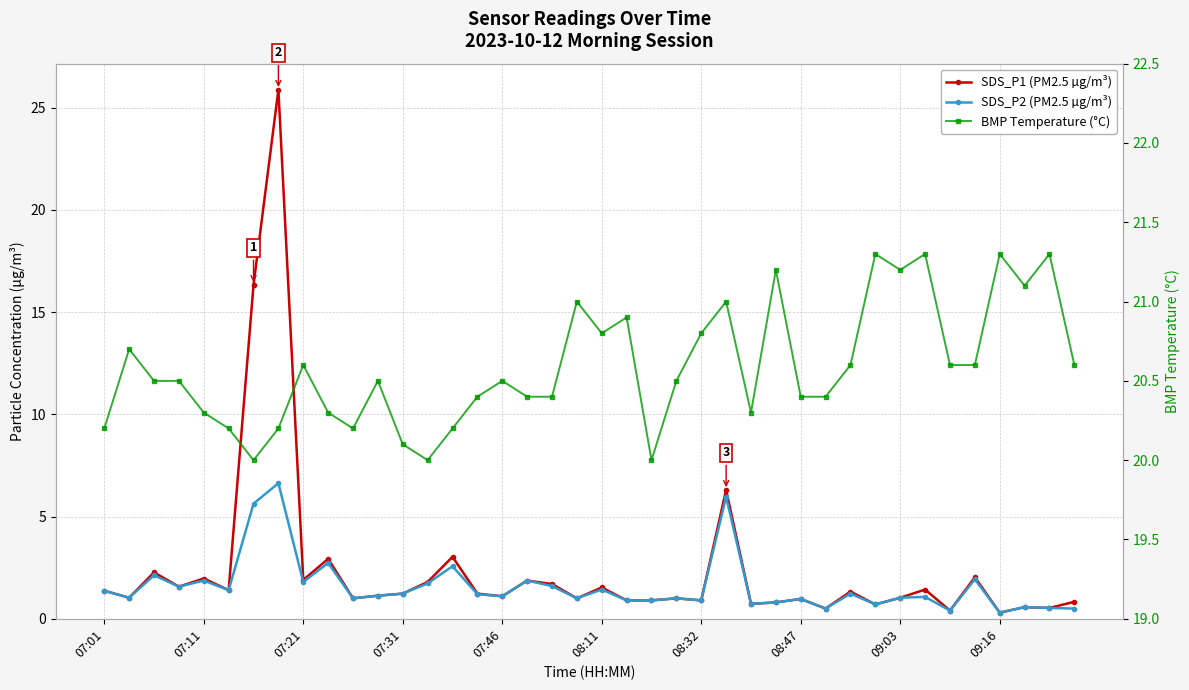

True or false: BMP Temperature (°C) has a value of 20.8 at 08:32.

True